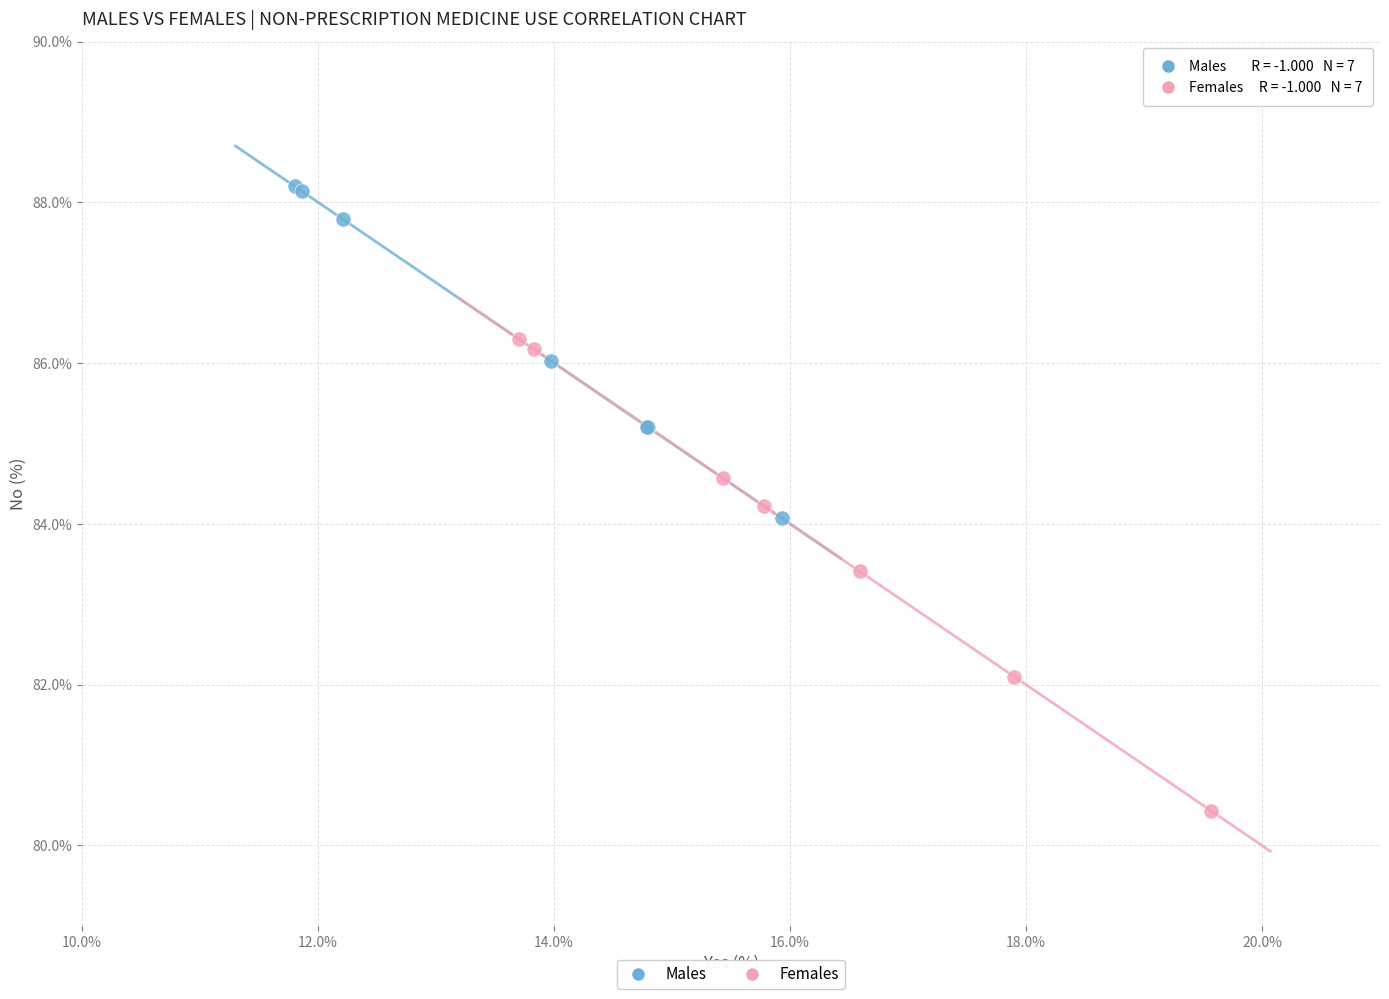

Which series contains the lowest Y value?

Females